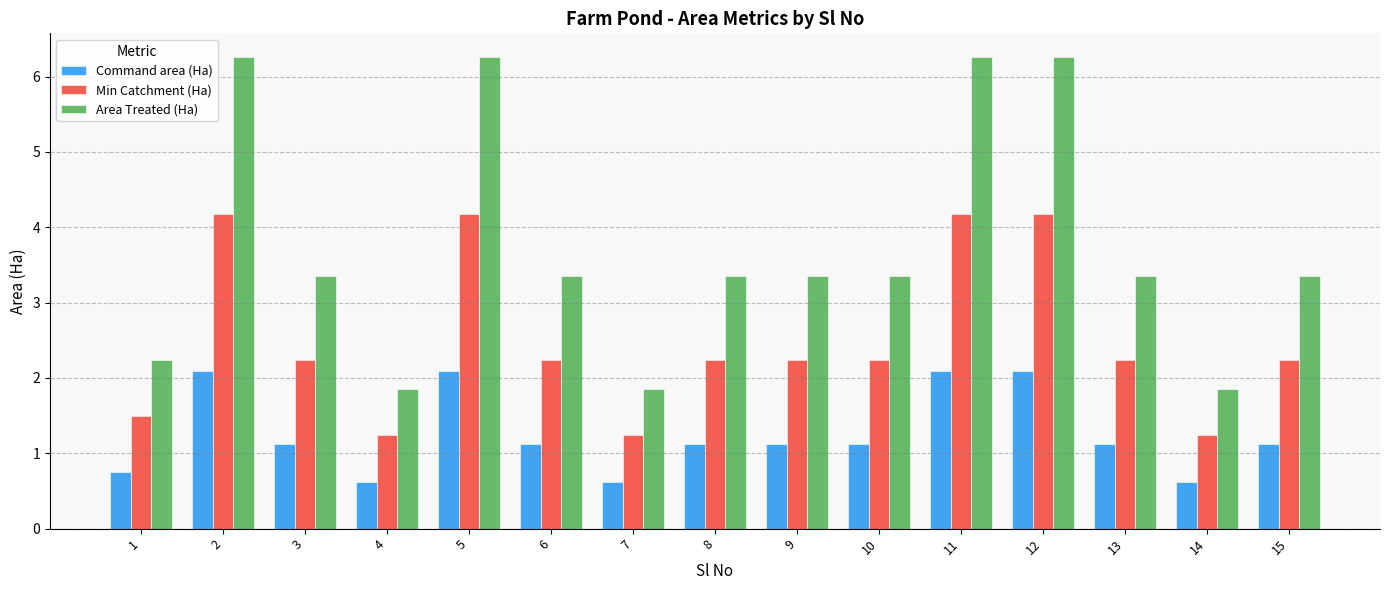

At how many categories does at least one series exceed 2?

12